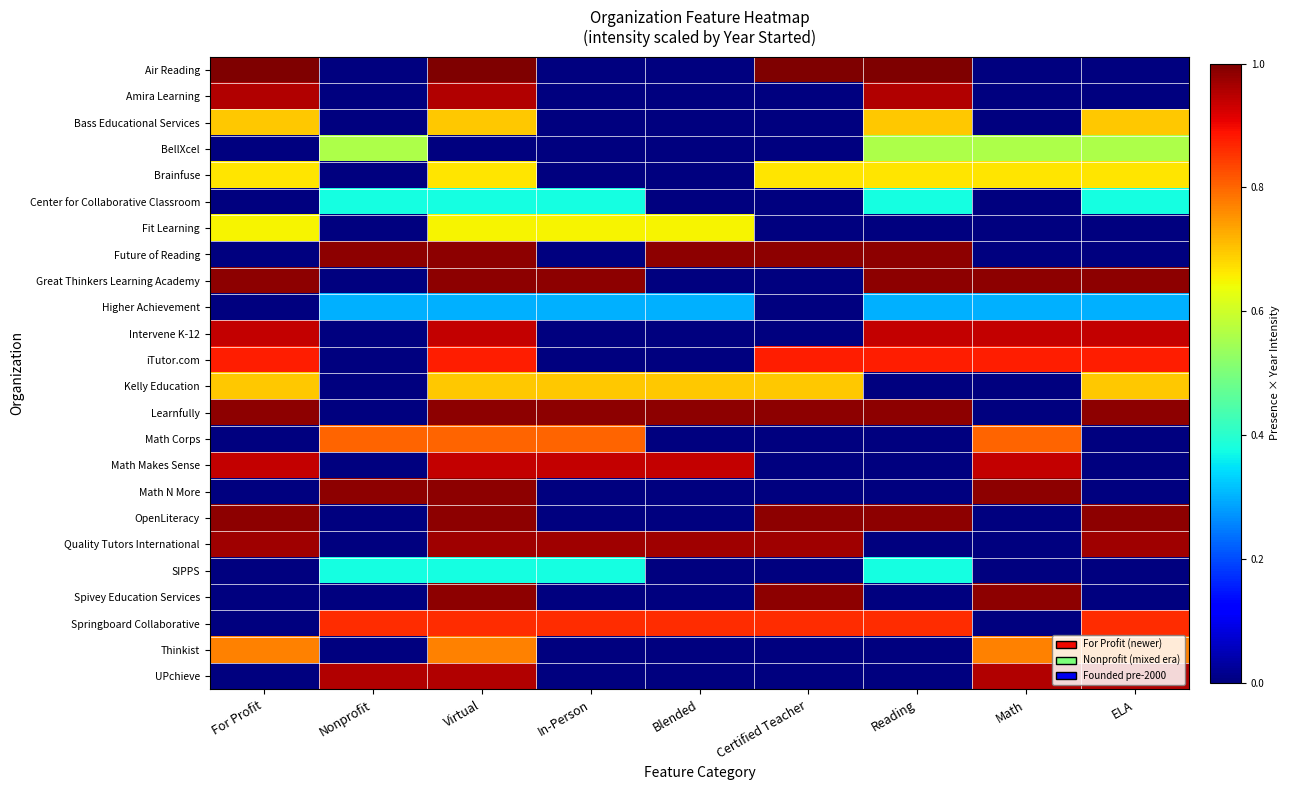

Reading right to left, transcribe all the data shown in this chart.

Air Reading: ELA=0.0	Math=0.0	Reading=1.0	Certified Teacher=1.0	Blended=0.0	In-Person=0.0	Virtual=1.0	Nonprofit=0.0	For Profit=1.0
Amira Learning: ELA=0.0	Math=0.0	Reading=1.0	Certified Teacher=0.0	Blended=0.0	In-Person=0.0	Virtual=1.0	Nonprofit=0.0	For Profit=1.0
Bass Educational Services: ELA=0.7	Math=0.0	Reading=0.7	Certified Teacher=0.0	Blended=0.0	In-Person=0.0	Virtual=0.7	Nonprofit=0.0	For Profit=0.7
BellXcel: ELA=0.6	Math=0.6	Reading=0.6	Certified Teacher=0.0	Blended=0.0	In-Person=0.0	Virtual=0.0	Nonprofit=0.6	For Profit=0.0
Brainfuse: ELA=0.7	Math=0.7	Reading=0.7	Certified Teacher=0.7	Blended=0.0	In-Person=0.0	Virtual=0.7	Nonprofit=0.0	For Profit=0.7
Center for Collaborative Classroom: ELA=0.4	Math=0.0	Reading=0.4	Certified Teacher=0.0	Blended=0.0	In-Person=0.4	Virtual=0.4	Nonprofit=0.4	For Profit=0.0
Fit Learning: ELA=0.0	Math=0.0	Reading=0.0	Certified Teacher=0.0	Blended=0.6	In-Person=0.6	Virtual=0.6	Nonprofit=0.0	For Profit=0.6
Future of Reading: ELA=0.0	Math=0.0	Reading=1.0	Certified Teacher=1.0	Blended=1.0	In-Person=0.0	Virtual=1.0	Nonprofit=1.0	For Profit=0.0
Great Thinkers Learning Academy: ELA=1.0	Math=1.0	Reading=1.0	Certified Teacher=0.0	Blended=0.0	In-Person=1.0	Virtual=1.0	Nonprofit=0.0	For Profit=1.0
Higher Achievement: ELA=0.3	Math=0.3	Reading=0.3	Certified Teacher=0.0	Blended=0.3	In-Person=0.3	Virtual=0.3	Nonprofit=0.3	For Profit=0.0
Intervene K-12: ELA=0.9	Math=0.9	Reading=0.9	Certified Teacher=0.0	Blended=0.0	In-Person=0.0	Virtual=0.9	Nonprofit=0.0	For Profit=0.9
iTutor.com: ELA=0.9	Math=0.9	Reading=0.9	Certified Teacher=0.9	Blended=0.0	In-Person=0.0	Virtual=0.9	Nonprofit=0.0	For Profit=0.9
Kelly Education: ELA=0.7	Math=0.0	Reading=0.0	Certified Teacher=0.7	Blended=0.7	In-Person=0.7	Virtual=0.7	Nonprofit=0.0	For Profit=0.7
Learnfully: ELA=1.0	Math=0.0	Reading=1.0	Certified Teacher=1.0	Blended=1.0	In-Person=1.0	Virtual=1.0	Nonprofit=0.0	For Profit=1.0
Math Corps: ELA=0.0	Math=0.8	Reading=0.0	Certified Teacher=0.0	Blended=0.0	In-Person=0.8	Virtual=0.8	Nonprofit=0.8	For Profit=0.0
Math Makes Sense: ELA=0.0	Math=0.9	Reading=0.0	Certified Teacher=0.0	Blended=0.9	In-Person=0.9	Virtual=0.9	Nonprofit=0.0	For Profit=0.9
Math N More: ELA=0.0	Math=1.0	Reading=0.0	Certified Teacher=0.0	Blended=0.0	In-Person=0.0	Virtual=1.0	Nonprofit=1.0	For Profit=0.0
OpenLiteracy: ELA=1.0	Math=0.0	Reading=1.0	Certified Teacher=1.0	Blended=0.0	In-Person=0.0	Virtual=1.0	Nonprofit=0.0	For Profit=1.0
Quality Tutors International: ELA=1.0	Math=0.0	Reading=0.0	Certified Teacher=1.0	Blended=1.0	In-Person=1.0	Virtual=1.0	Nonprofit=0.0	For Profit=1.0
SIPPS: ELA=0.0	Math=0.0	Reading=0.4	Certified Teacher=0.0	Blended=0.0	In-Person=0.4	Virtual=0.4	Nonprofit=0.4	For Profit=0.0
Spivey Education Services: ELA=0.0	Math=1.0	Reading=0.0	Certified Teacher=1.0	Blended=0.0	In-Person=0.0	Virtual=1.0	Nonprofit=0.0	For Profit=0.0
Springboard Collaborative: ELA=0.9	Math=0.0	Reading=0.9	Certified Teacher=0.9	Blended=0.9	In-Person=0.9	Virtual=0.9	Nonprofit=0.9	For Profit=0.0
Thinkist: ELA=0.8	Math=0.8	Reading=0.0	Certified Teacher=0.0	Blended=0.0	In-Person=0.0	Virtual=0.8	Nonprofit=0.0	For Profit=0.8
UPchieve: ELA=1.0	Math=1.0	Reading=0.0	Certified Teacher=0.0	Blended=0.0	In-Person=0.0	Virtual=1.0	Nonprofit=1.0	For Profit=0.0